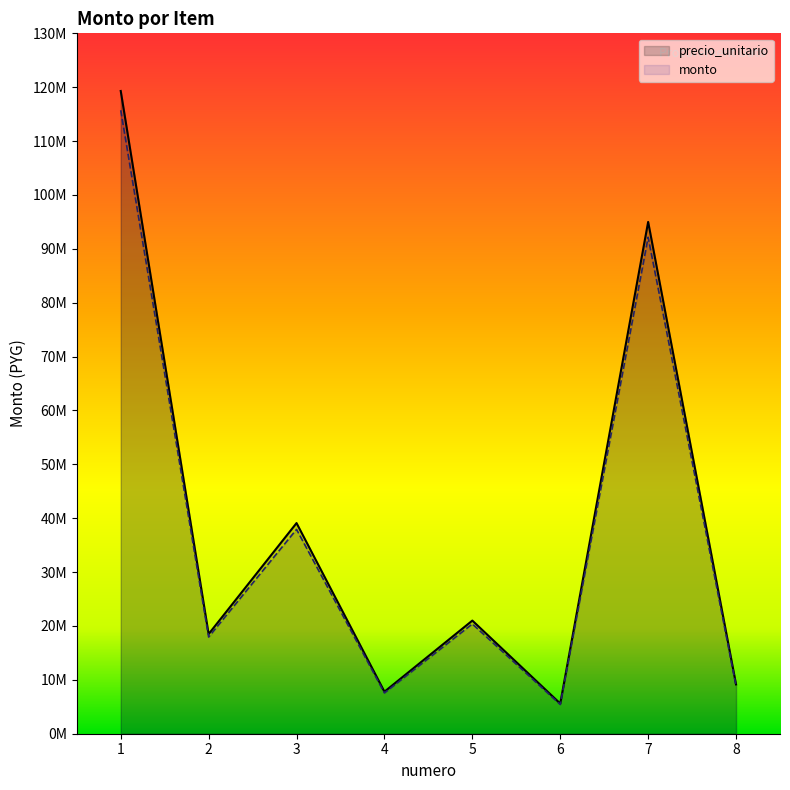

Rank the series by their maximum value, from highest to lowest.

precio_unitario, monto